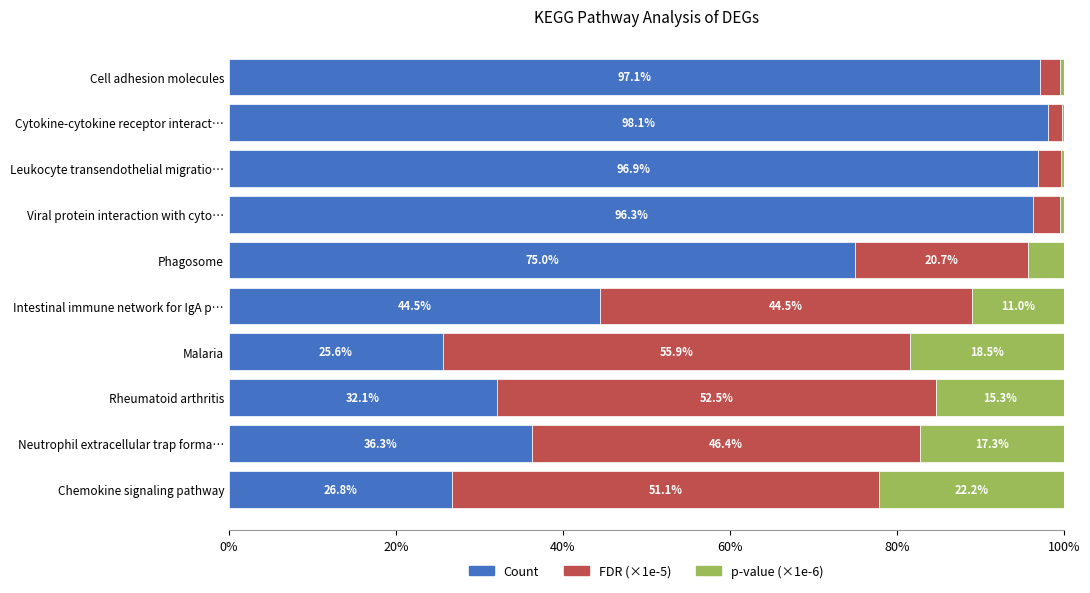

What is the total value across all series at Leukocyte transendothelial migratio…?

100.0